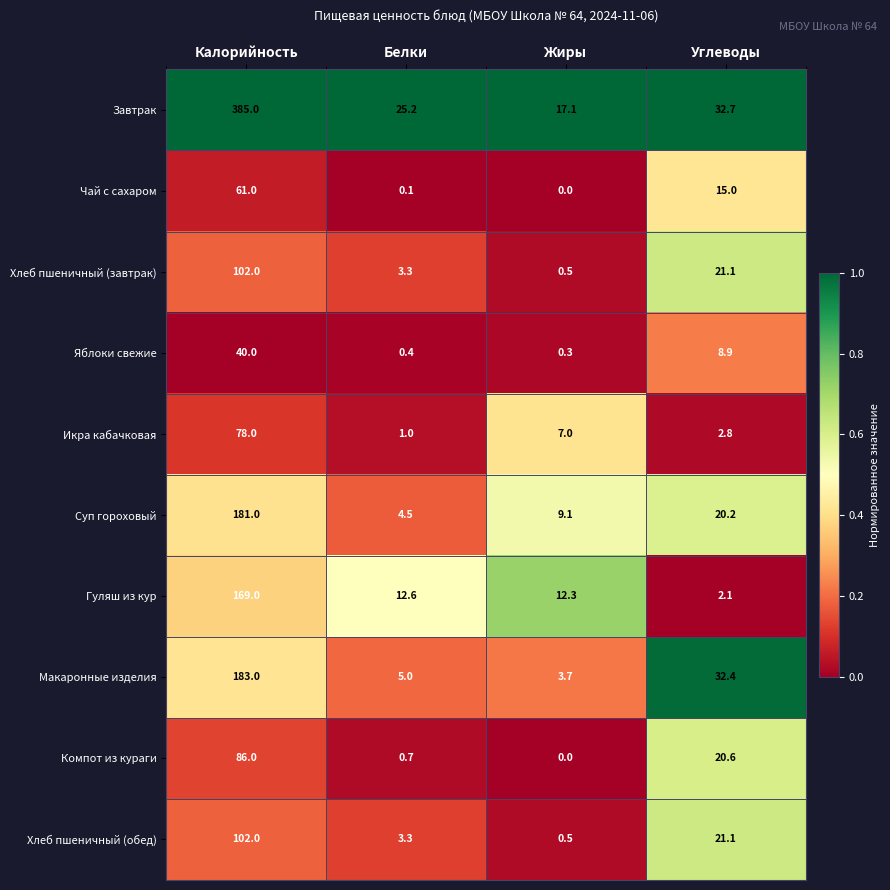

At which label does Компот из кураги reach its peak?

Калорийность